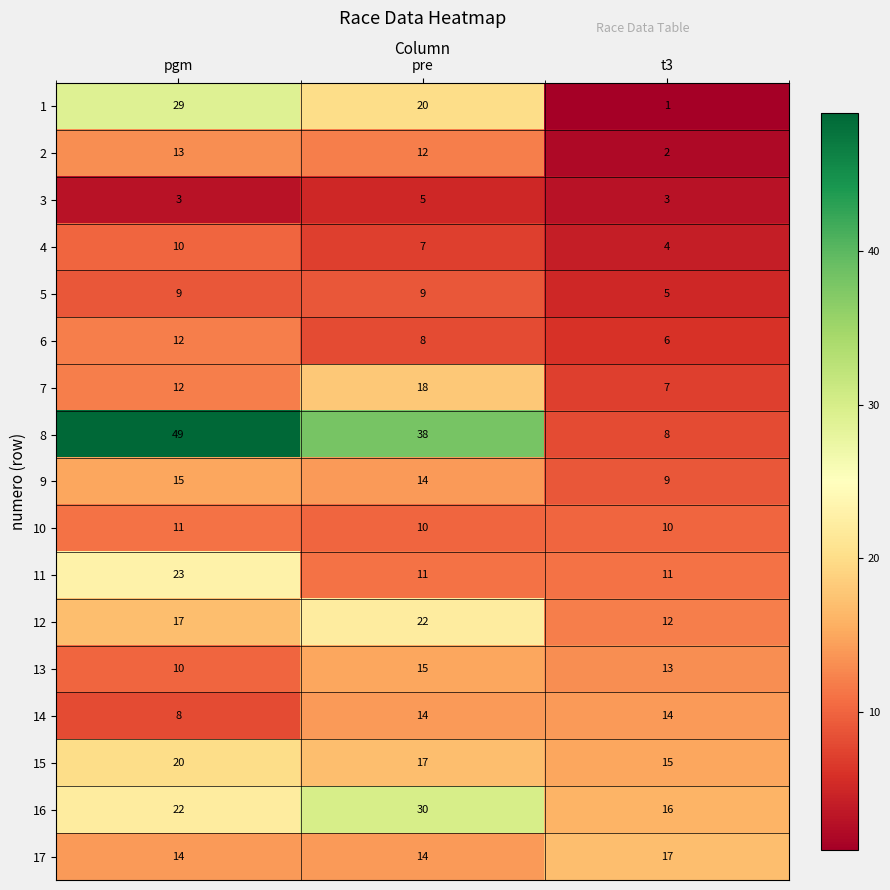

Which label corresponds to the largest value in the chart?

pgm